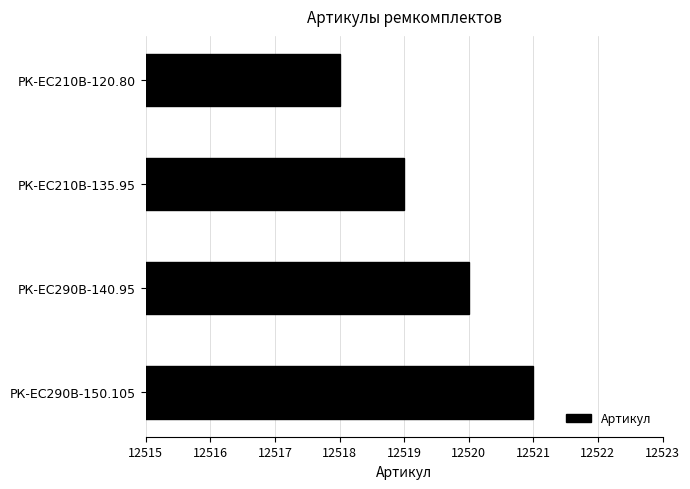

Which label corresponds to the largest value in the chart?

РК-ЕС290В-150.105